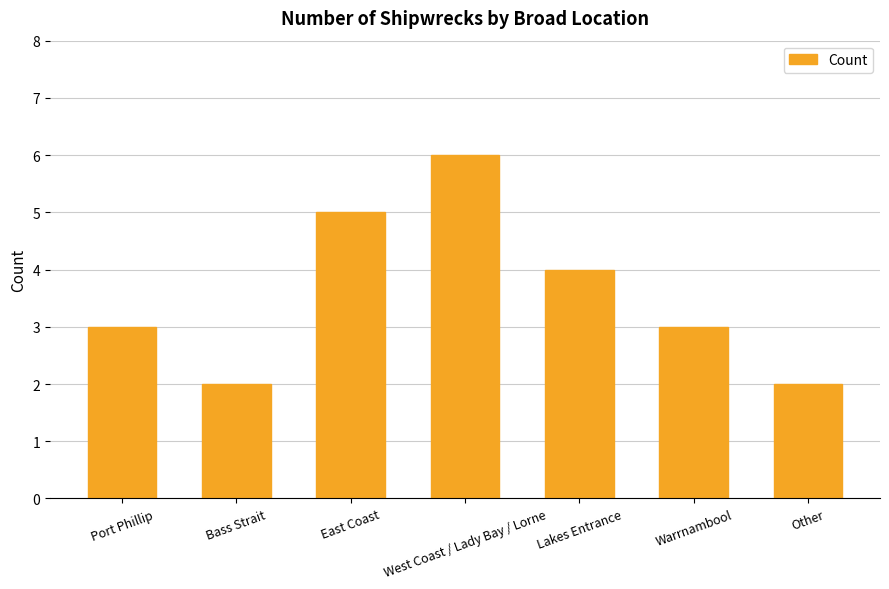

The chart shows a value of 6 at West Coast / Lady Bay / Lorne. True or false?

True